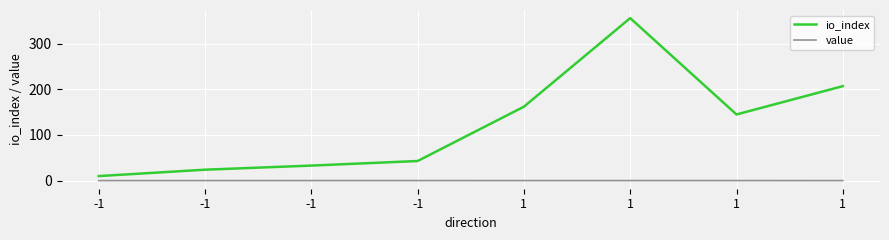

Rank the series by their average value, from lowest to highest.

value, io_index